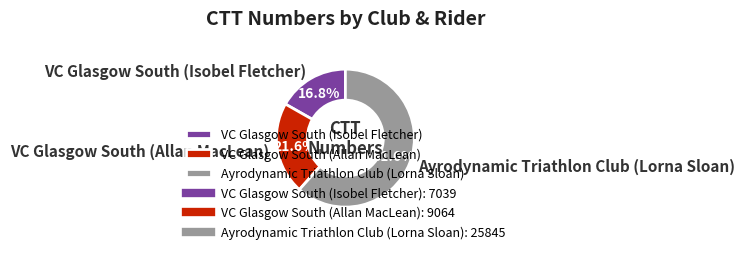

How many slices are in this pie chart?

3